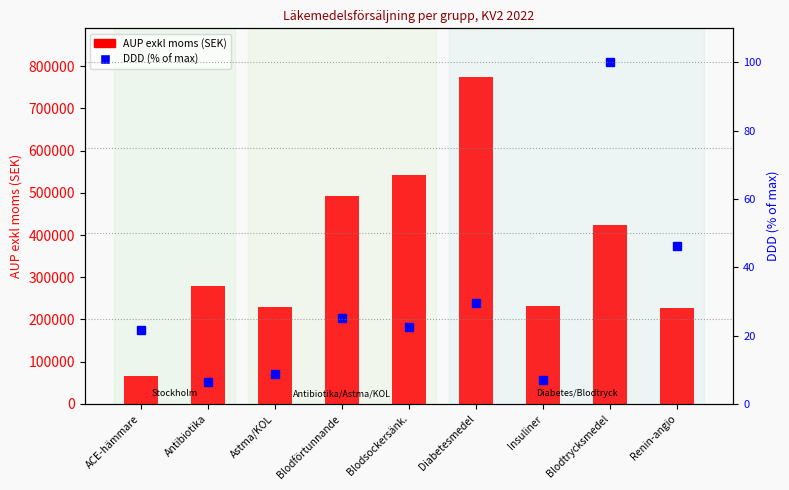

What is the sum of all DDD (% of max) values?

267.7